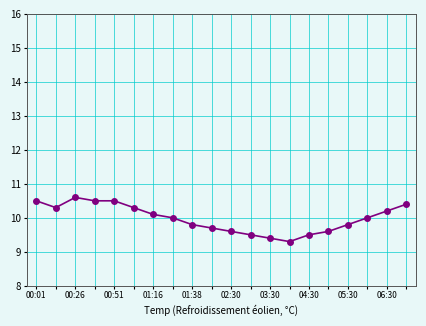

What is the difference between the second highest and second lowest values?

1.1